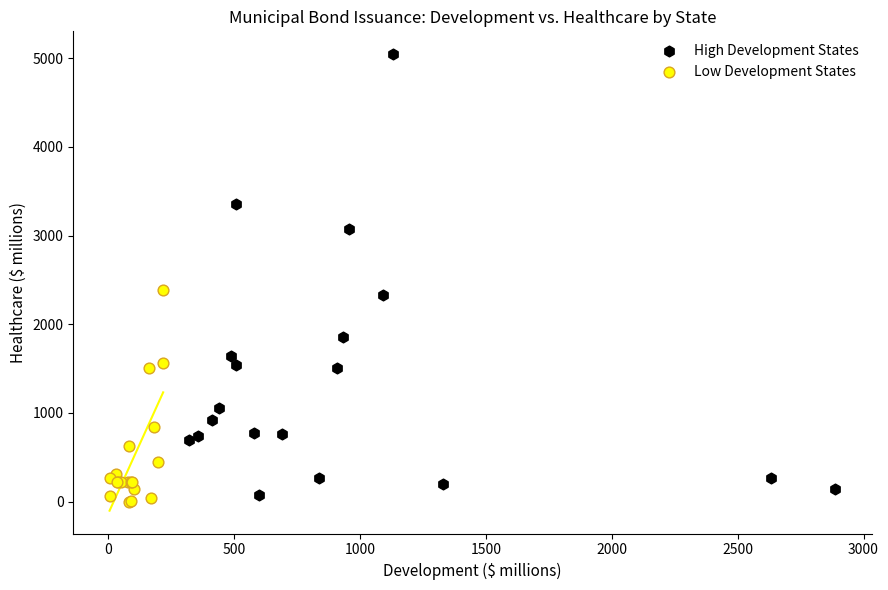

Which series has the largest Y range (max minus min)?

High Development States